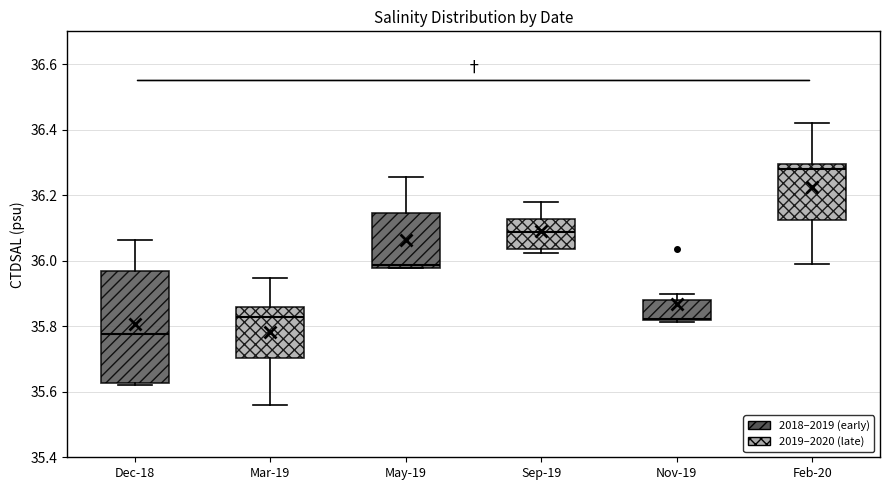

Reading left to right, transcribe this box plot: for each box, give where its median line is, the range the box spans, and where its two whiskers end, as read against the y-axis. The values are not printed on the chart, so give them approximately, as read against the axis.

Dec-18: median 35.78, box 35.62 to 35.96, whiskers 35.62 (just below the box's lower edge) to 36.06
Mar-19: median 35.82, box 35.70 to 35.86, whiskers 35.56 to 35.94
May-19: median 35.98 (just above the box's lower edge), box 35.98 to 36.14, whiskers 35.98 to 36.26
Sep-19: median 36.08, box 36.04 to 36.12, whiskers 36.02 to 36.18
Nov-19: median 35.82, box 35.82 to 35.88, whiskers 35.82 (just below the box's lower edge) to 35.90
Feb-20: median 36.28, box 36.12 to 36.30, whiskers 36.00 to 36.42